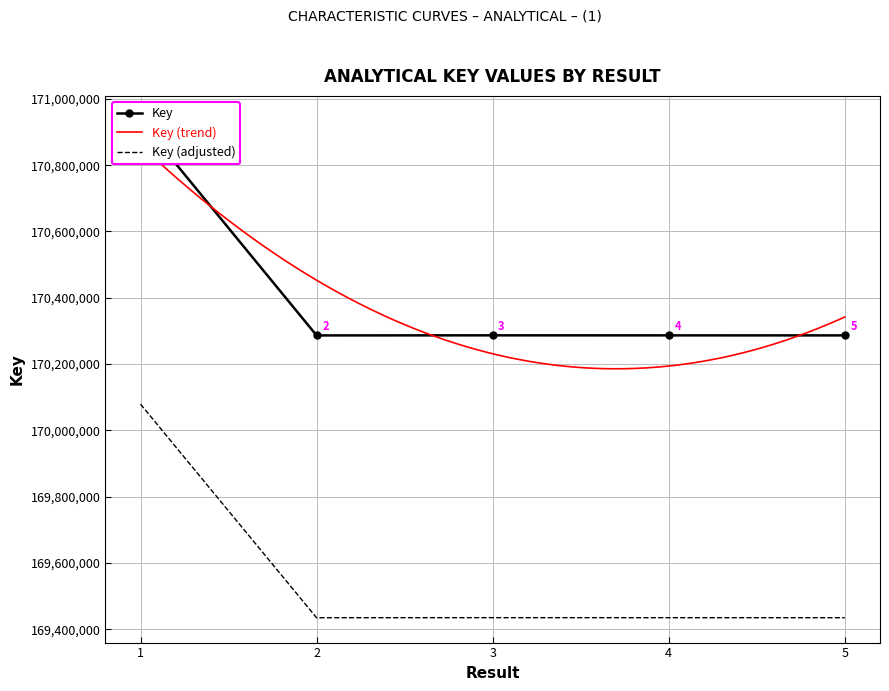

Which category has the lowest value across all series?

2